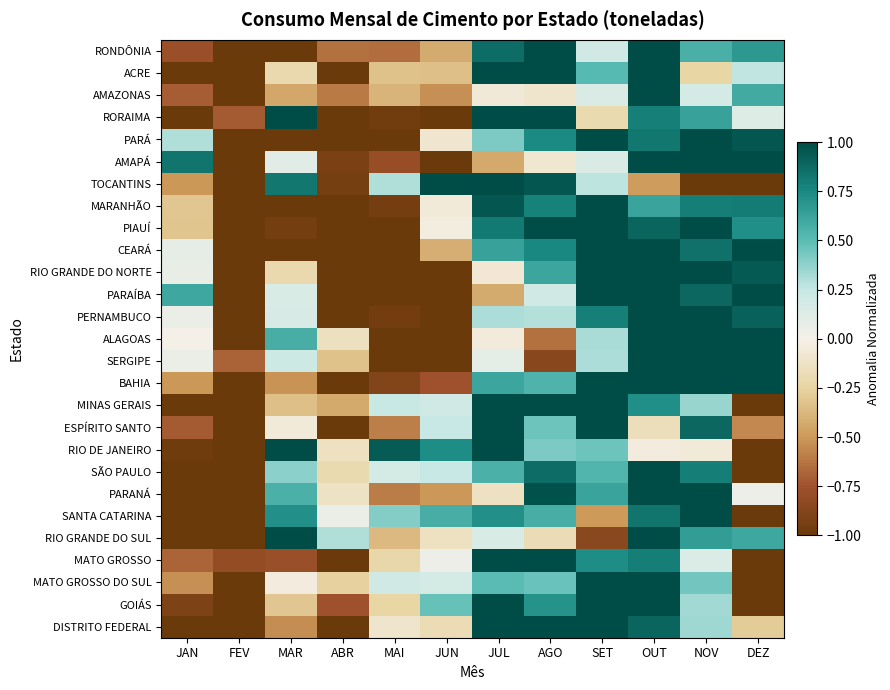

Reading left to right, transcribe all the data shown in this chart.

RONDÔNIA: JAN=-0.8	FEV=-1.0	MAR=-1.0	ABR=-0.6	MAI=-0.7	JUN=-0.4	JUL=0.9	AGO=1.0	SET=0.2	OUT=1.0	NOV=0.6	DEZ=0.7
ACRE: JAN=-1.0	FEV=-1.0	MAR=-0.2	ABR=-1.0	MAI=-0.3	JUN=-0.3	JUL=1.0	AGO=1.0	SET=0.5	OUT=1.0	NOV=-0.2	DEZ=0.3
AMAZONAS: JAN=-0.7	FEV=-1.0	MAR=-0.4	ABR=-0.6	MAI=-0.4	JUN=-0.5	JUL=-0.1	AGO=-0.1	SET=0.1	OUT=1.0	NOV=0.2	DEZ=0.6
RORAIMA: JAN=-1.0	FEV=-0.7	MAR=1.0	ABR=-1.0	MAI=-1.0	JUN=-1.0	JUL=1.0	AGO=1.0	SET=-0.2	OUT=0.8	NOV=0.6	DEZ=0.1
PARÁ: JAN=0.3	FEV=-1.0	MAR=-1.0	ABR=-1.0	MAI=-1.0	JUN=-0.1	JUL=0.4	AGO=0.7	SET=1.0	OUT=0.8	NOV=1.0	DEZ=1.0
AMAPÁ: JAN=0.8	FEV=-1.0	MAR=0.1	ABR=-0.9	MAI=-0.8	JUN=-1.0	JUL=-0.4	AGO=-0.1	SET=0.1	OUT=1.0	NOV=1.0	DEZ=1.0
TOCANTINS: JAN=-0.5	FEV=-1.0	MAR=0.8	ABR=-0.9	MAI=0.3	JUN=1.0	JUL=1.0	AGO=1.0	SET=0.3	OUT=-0.5	NOV=-1.0	DEZ=-1.0
MARANHÃO: JAN=-0.3	FEV=-1.0	MAR=-1.0	ABR=-1.0	MAI=-1.0	JUN=-0.1	JUL=1.0	AGO=0.8	SET=1.0	OUT=0.6	NOV=0.8	DEZ=0.8
PIAUÍ: JAN=-0.3	FEV=-1.0	MAR=-0.9	ABR=-1.0	MAI=-1.0	JUN=-0.0	JUL=0.8	AGO=1.0	SET=1.0	OUT=0.9	NOV=1.0	DEZ=0.7
CEARÁ: JAN=0.1	FEV=-1.0	MAR=-1.0	ABR=-1.0	MAI=-1.0	JUN=-0.4	JUL=0.6	AGO=0.8	SET=1.0	OUT=1.0	NOV=0.8	DEZ=1.0
RIO GRANDE DO NORTE: JAN=0.1	FEV=-1.0	MAR=-0.2	ABR=-1.0	MAI=-1.0	JUN=-1.0	JUL=-0.1	AGO=0.6	SET=1.0	OUT=1.0	NOV=1.0	DEZ=0.9
PARAÍBA: JAN=0.6	FEV=-1.0	MAR=0.2	ABR=-1.0	MAI=-1.0	JUN=-1.0	JUL=-0.4	AGO=0.2	SET=1.0	OUT=1.0	NOV=0.9	DEZ=1.0
PERNAMBUCO: JAN=0.1	FEV=-1.0	MAR=0.2	ABR=-1.0	MAI=-1.0	JUN=-1.0	JUL=0.3	AGO=0.3	SET=0.8	OUT=1.0	NOV=1.0	DEZ=0.9
ALAGOAS: JAN=0.0	FEV=-1.0	MAR=0.6	ABR=-0.1	MAI=-1.0	JUN=-1.0	JUL=-0.0	AGO=-0.6	SET=0.3	OUT=1.0	NOV=1.0	DEZ=1.0
SERGIPE: JAN=0.1	FEV=-0.7	MAR=0.2	ABR=-0.3	MAI=-1.0	JUN=-1.0	JUL=0.1	AGO=-0.9	SET=0.3	OUT=1.0	NOV=1.0	DEZ=1.0
BAHIA: JAN=-0.5	FEV=-1.0	MAR=-0.5	ABR=-1.0	MAI=-0.9	JUN=-0.8	JUL=0.6	AGO=0.5	SET=1.0	OUT=1.0	NOV=1.0	DEZ=1.0
MINAS GERAIS: JAN=-1.0	FEV=-1.0	MAR=-0.3	ABR=-0.4	MAI=0.2	JUN=0.2	JUL=1.0	AGO=1.0	SET=1.0	OUT=0.7	NOV=0.4	DEZ=-1.0
ESPÍRITO SANTO: JAN=-0.7	FEV=-1.0	MAR=-0.1	ABR=-1.0	MAI=-0.6	JUN=0.2	JUL=1.0	AGO=0.5	SET=1.0	OUT=-0.2	NOV=0.9	DEZ=-0.6
RIO DE JANEIRO: JAN=-1.0	FEV=-1.0	MAR=1.0	ABR=-0.1	MAI=0.9	JUN=0.7	JUL=1.0	AGO=0.4	SET=0.5	OUT=-0.0	NOV=-0.1	DEZ=-1.0
SÃO PAULO: JAN=-1.0	FEV=-1.0	MAR=0.4	ABR=-0.2	MAI=0.2	JUN=0.2	JUL=0.6	AGO=0.9	SET=0.5	OUT=1.0	NOV=0.8	DEZ=-1.0
PARANÁ: JAN=-1.0	FEV=-1.0	MAR=0.6	ABR=-0.1	MAI=-0.6	JUN=-0.5	JUL=-0.1	AGO=1.0	SET=0.6	OUT=1.0	NOV=1.0	DEZ=0.0
SANTA CATARINA: JAN=-1.0	FEV=-1.0	MAR=0.7	ABR=0.1	MAI=0.4	JUN=0.6	JUL=0.7	AGO=0.6	SET=-0.5	OUT=0.8	NOV=1.0	DEZ=-1.0
RIO GRANDE DO SUL: JAN=-1.0	FEV=-1.0	MAR=1.0	ABR=0.3	MAI=-0.4	JUN=-0.1	JUL=0.2	AGO=-0.2	SET=-0.8	OUT=1.0	NOV=0.6	DEZ=0.6
MATO GROSSO: JAN=-0.7	FEV=-0.8	MAR=-0.8	ABR=-1.0	MAI=-0.2	JUN=0.0	JUL=1.0	AGO=1.0	SET=0.7	OUT=0.8	NOV=0.1	DEZ=-1.0
MATO GROSSO DO SUL: JAN=-0.5	FEV=-1.0	MAR=-0.0	ABR=-0.3	MAI=0.2	JUN=0.2	JUL=0.5	AGO=0.5	SET=1.0	OUT=1.0	NOV=0.4	DEZ=-1.0
GOIÁS: JAN=-0.9	FEV=-1.0	MAR=-0.3	ABR=-0.8	MAI=-0.2	JUN=0.5	JUL=1.0	AGO=0.7	SET=1.0	OUT=1.0	NOV=0.3	DEZ=-1.0
DISTRITO FEDERAL: JAN=-1.0	FEV=-1.0	MAR=-0.5	ABR=-1.0	MAI=-0.1	JUN=-0.2	JUL=1.0	AGO=1.0	SET=1.0	OUT=0.9	NOV=0.3	DEZ=-0.3